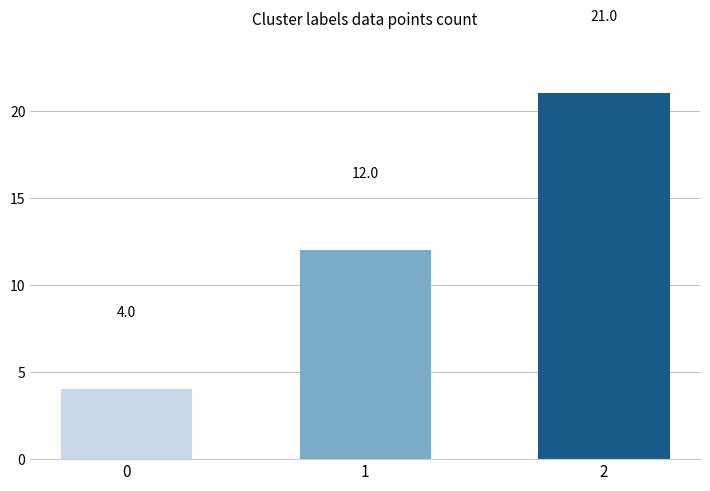

Which has a higher value, 1 or 2?

2